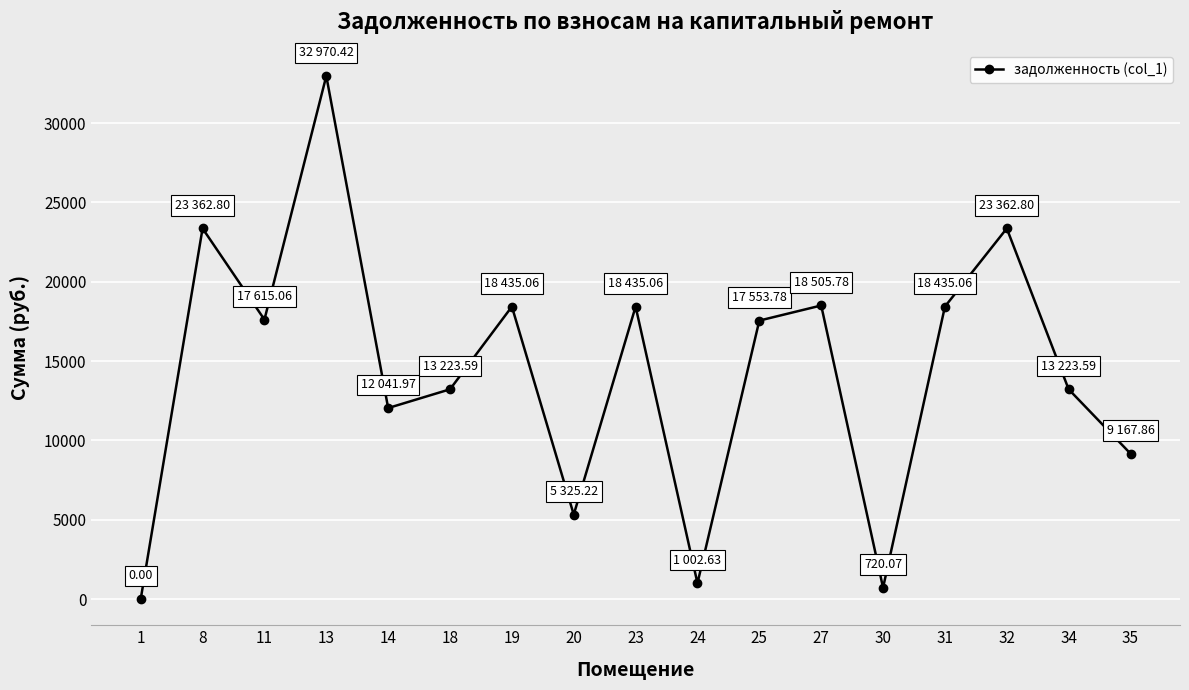

True or false: the data shows 18435.1 at 31.

True